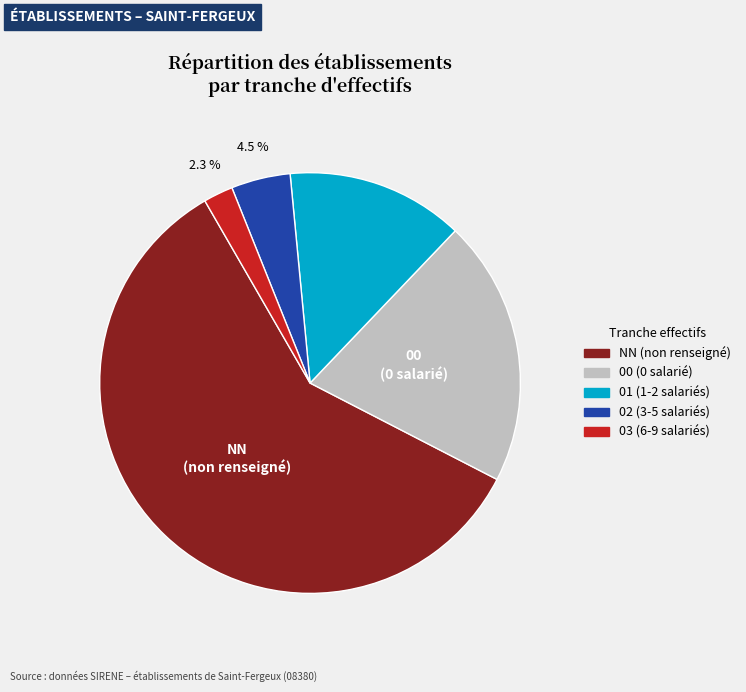

What percentage is the 01 slice, to the nearest percent?

14%